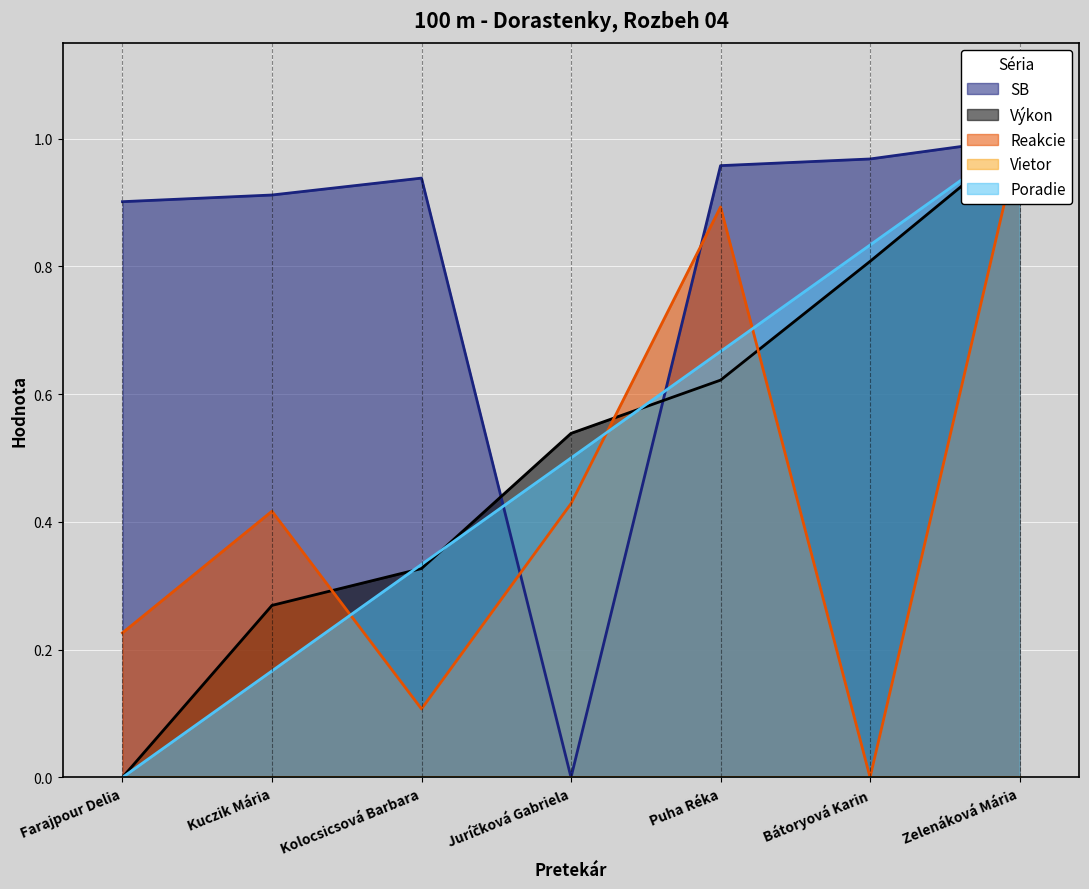

What is the approximate value of Poradie at Kolocsicsová Barbara?

0.3